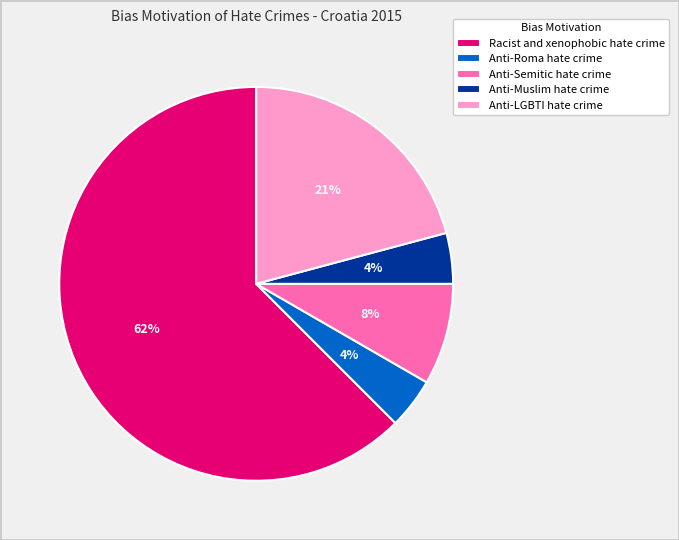

Is Racist and xenophobic hate crime the majority of the pie?

Yes